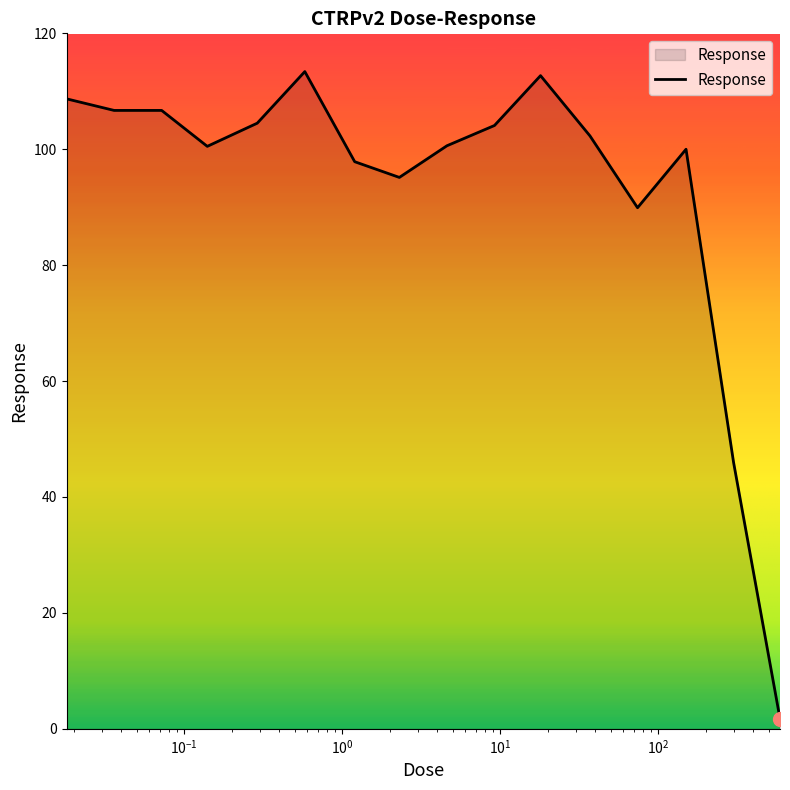

What is the greatest value displayed?

113.4